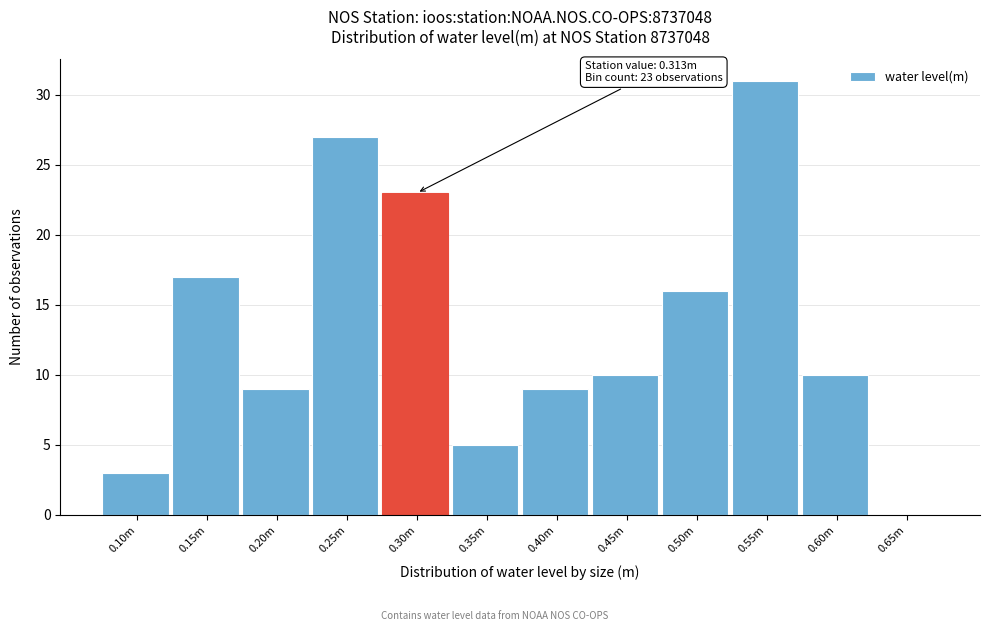

Reading right to left, transcribe all the data shown in this chart.

0.65m=0	0.60m=10	0.55m=31	0.50m=16	0.45m=10	0.40m=9	0.35m=5	0.30m=23	0.25m=27	0.20m=9	0.15m=17	0.10m=3